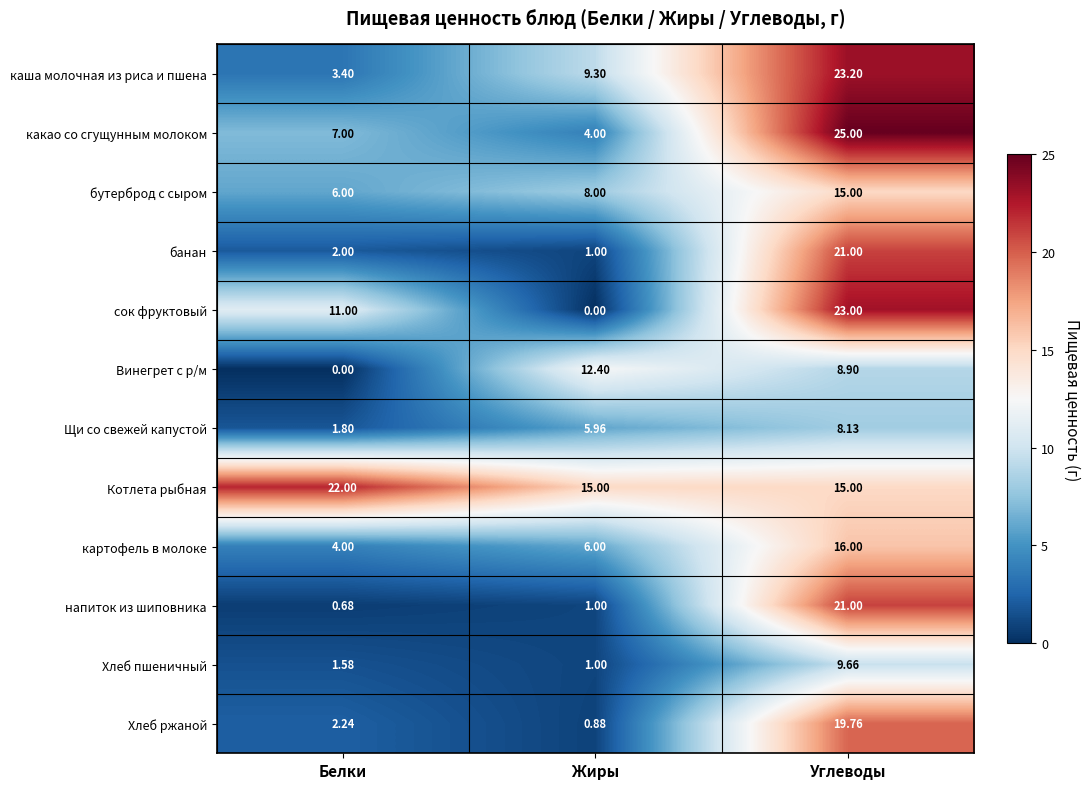

How many data points does each series have?

3